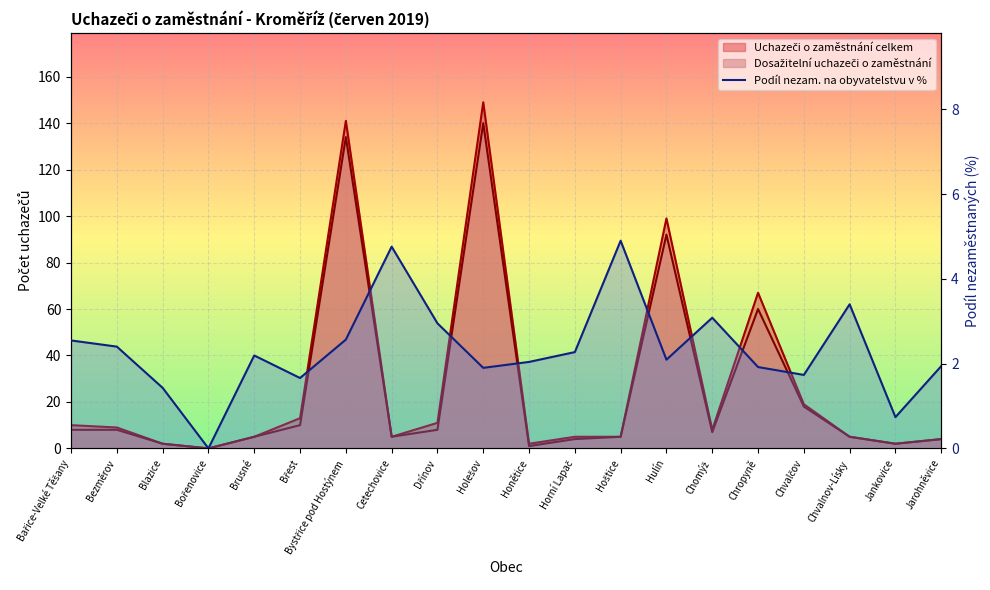

Count the number of values greater than 2.

12